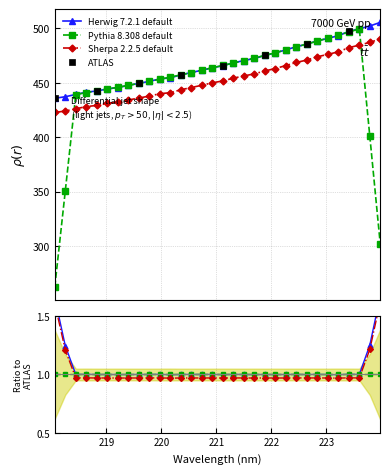

Approximately how many times larger is the value at 222.0721 compared to 221.6902?

1.0